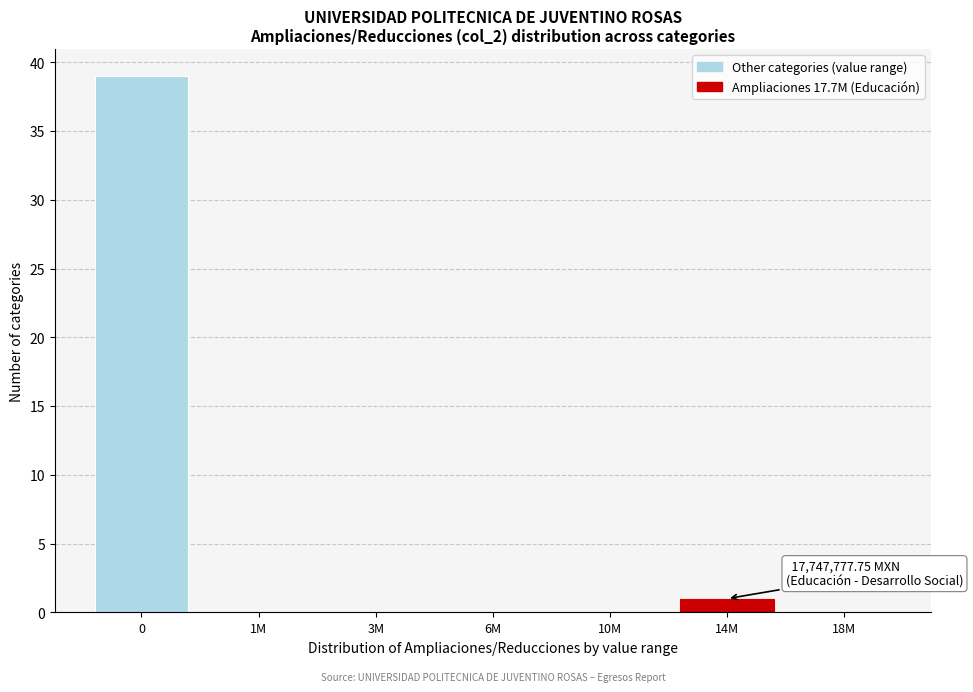

Reading right to left, what are all the values shown in this chart?

18M=0	14M=1	10M=0	6M=0	3M=0	1M=0	0=39